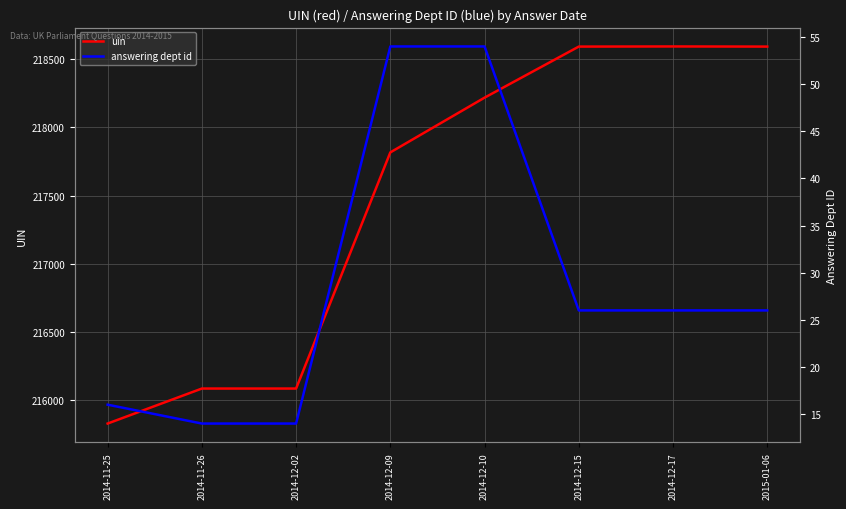

What is the difference between the maximum and minimum values in the uin series?

2769